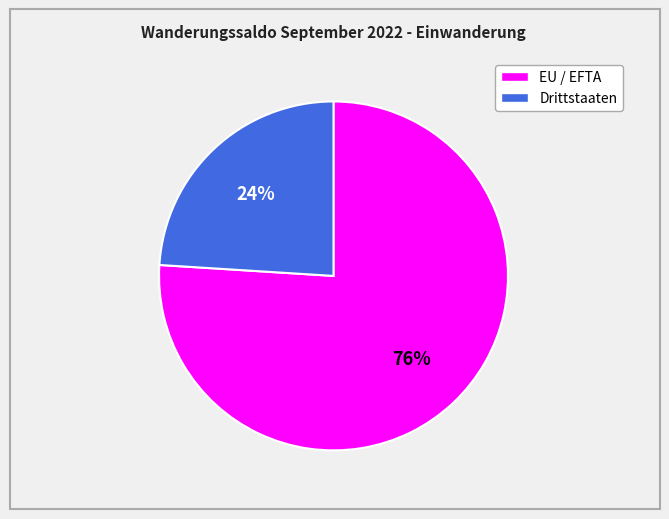

To the nearest percent, what is the combined percentage of EU / EFTA and Drittstaaten?

100%